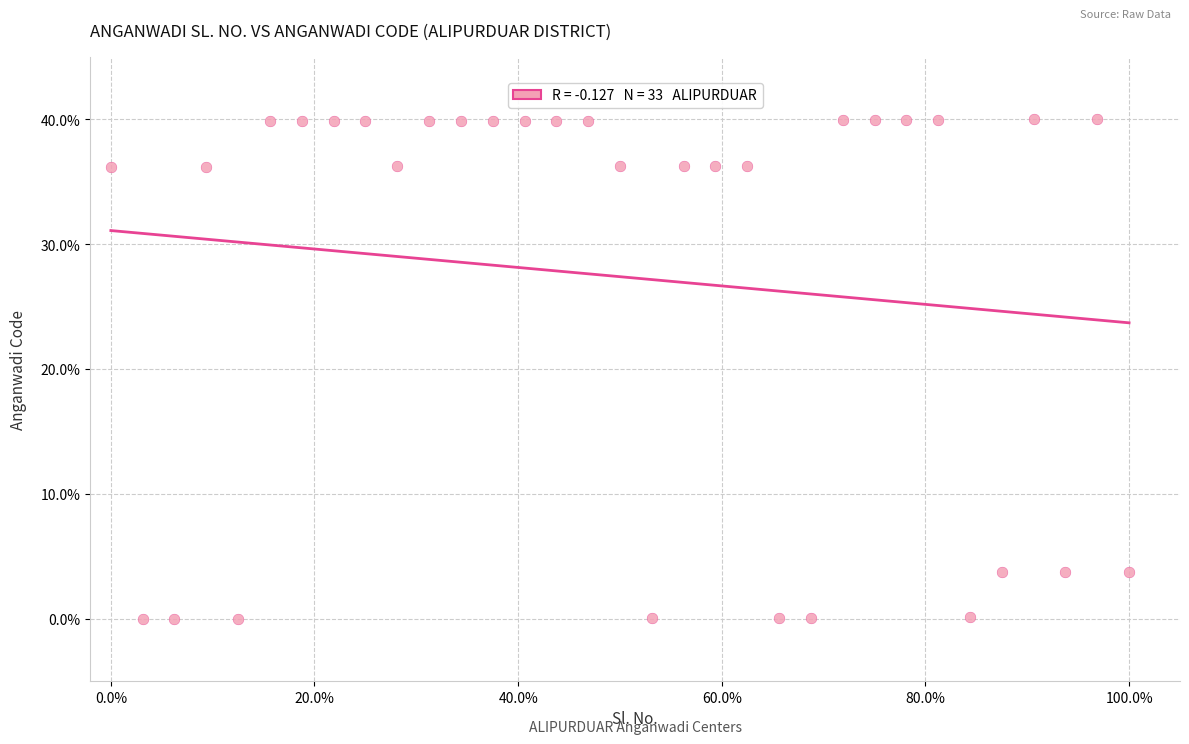

What is the range of Y values (max minus min)?

40.0